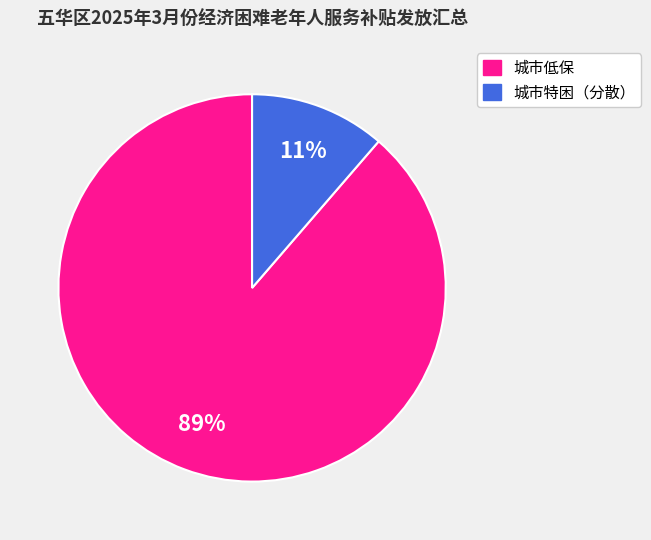

To the nearest percent, what is the average slice percentage?

50%